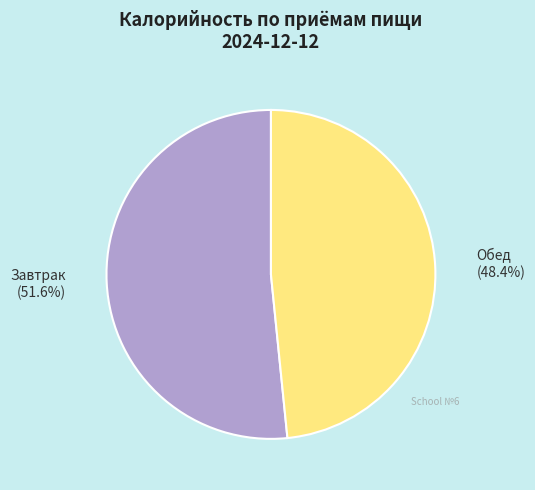

To the nearest percent, what percentage of the pie is Завтрак?

52%